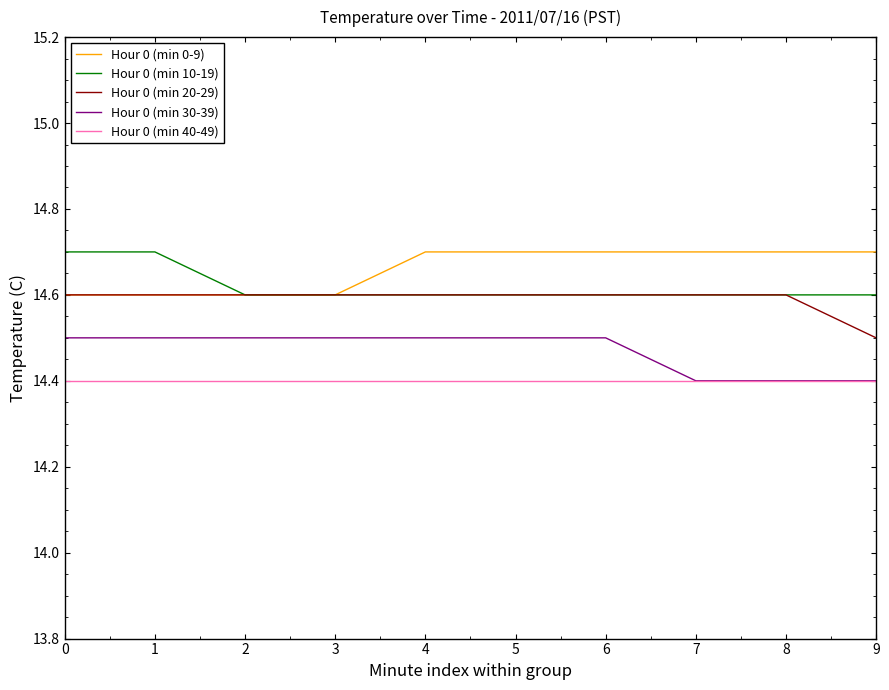

How many lines are shown in the chart?

5